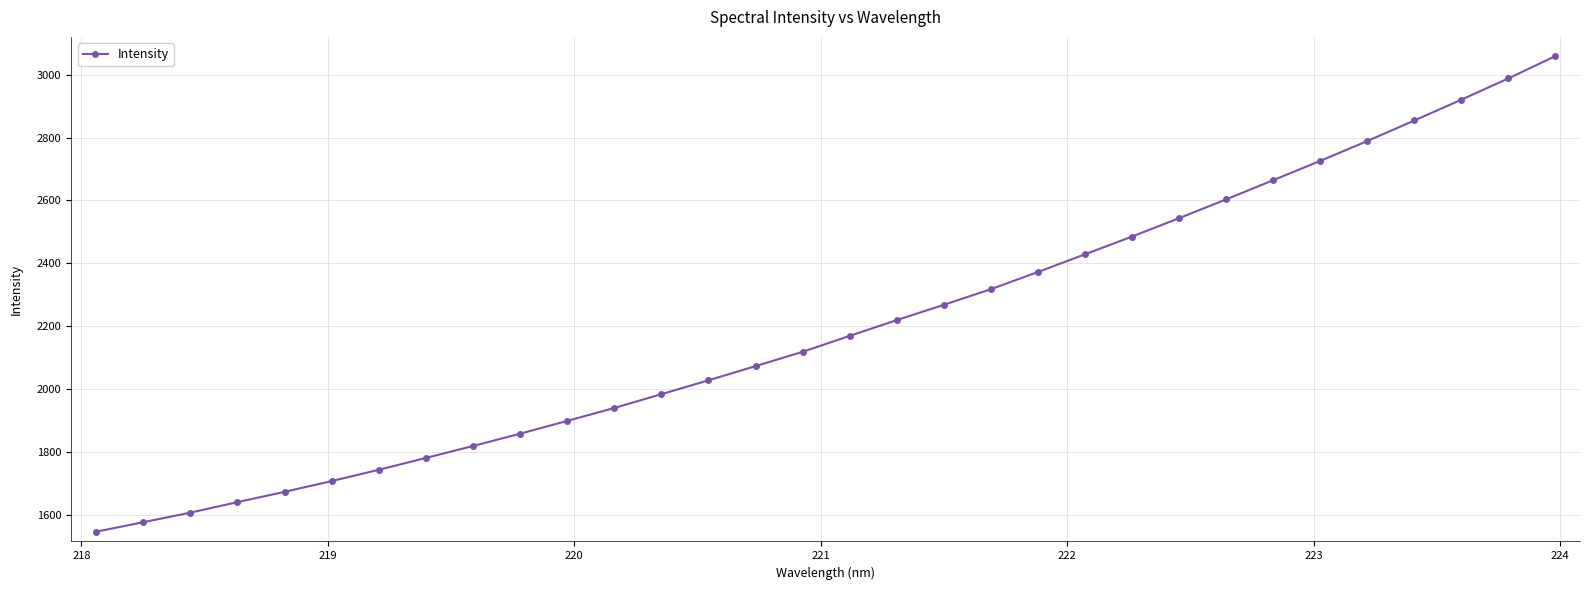

What is the average value?

2199.8